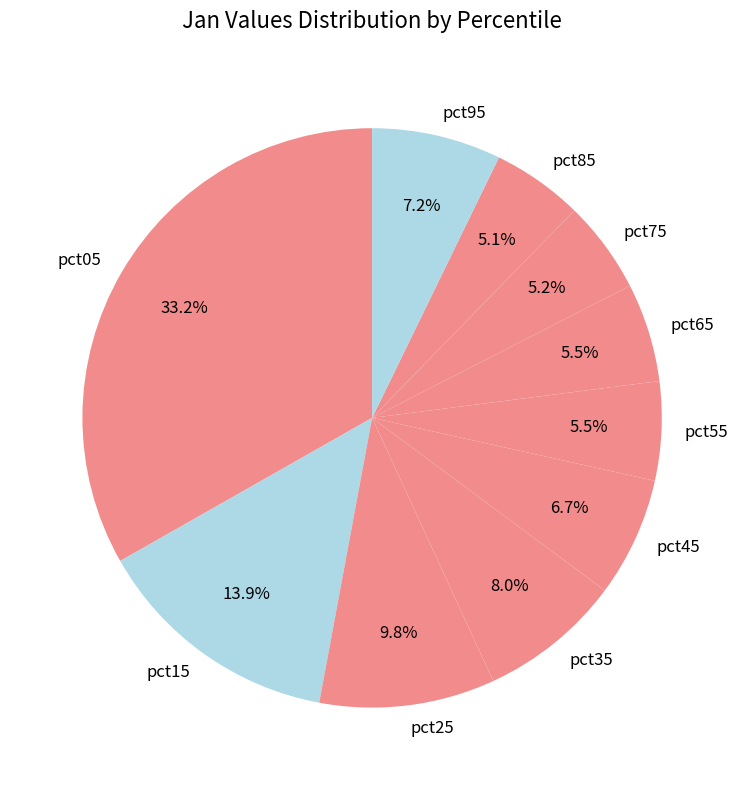

To the nearest percent, what is the difference between the largest and smallest slice percentages?

28%